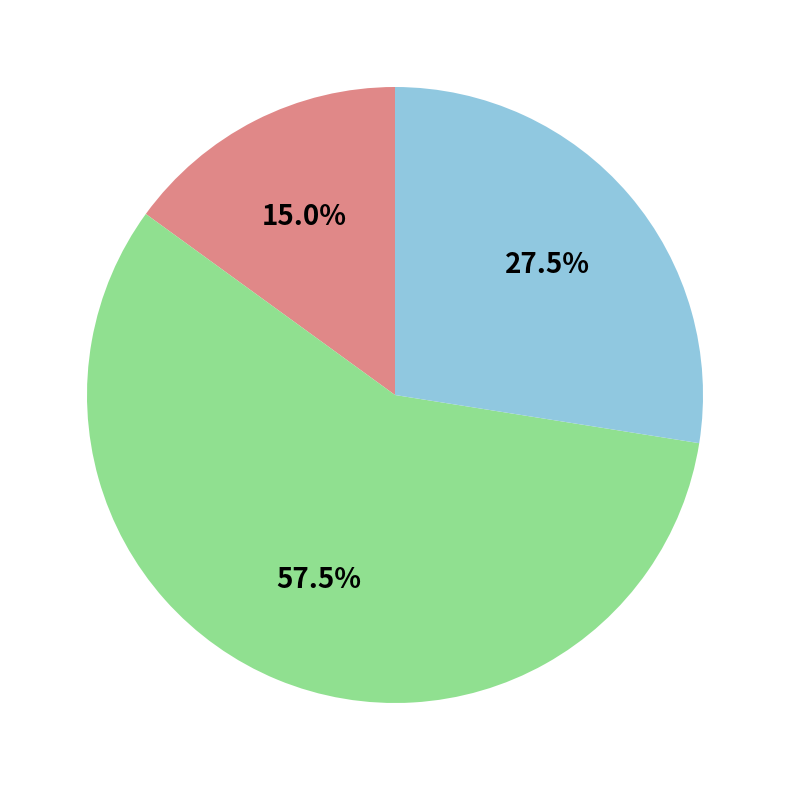

Is there any slice that represents more than half of the pie?

Yes